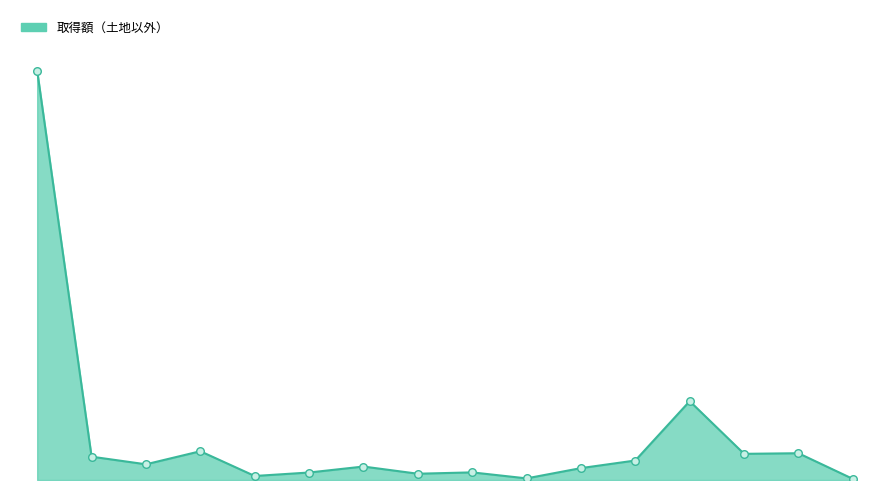

Is this an area chart (filled region under the line)?

Yes